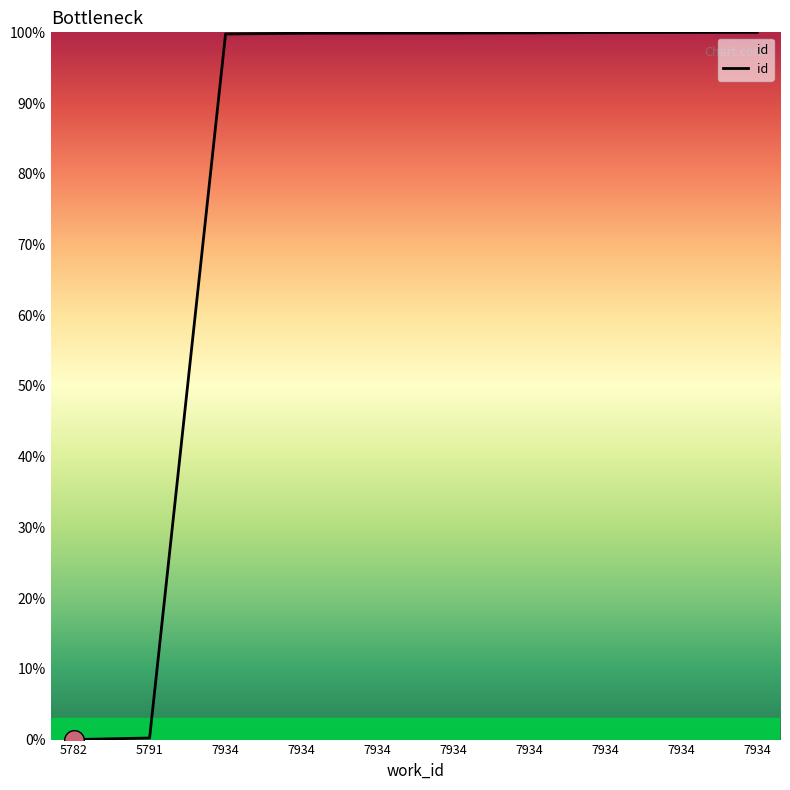

What is the change in value from 7934 to 7934?

+0.1